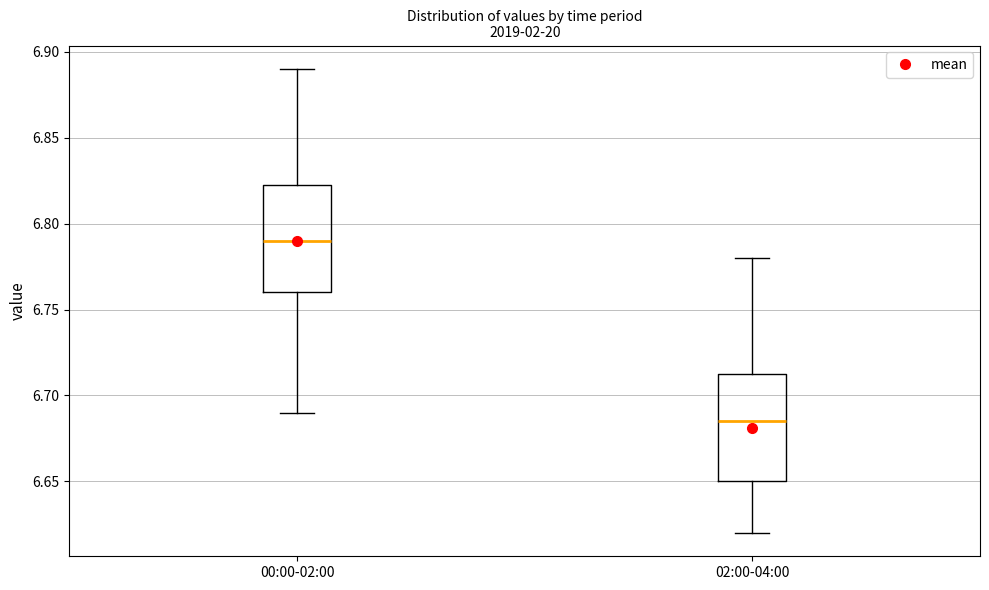

Where does the upper whisker of the box for 02:00-04:00 end on the y-axis? The values are not printed on the chart, so give them approximately, as read against the axis.

6.780